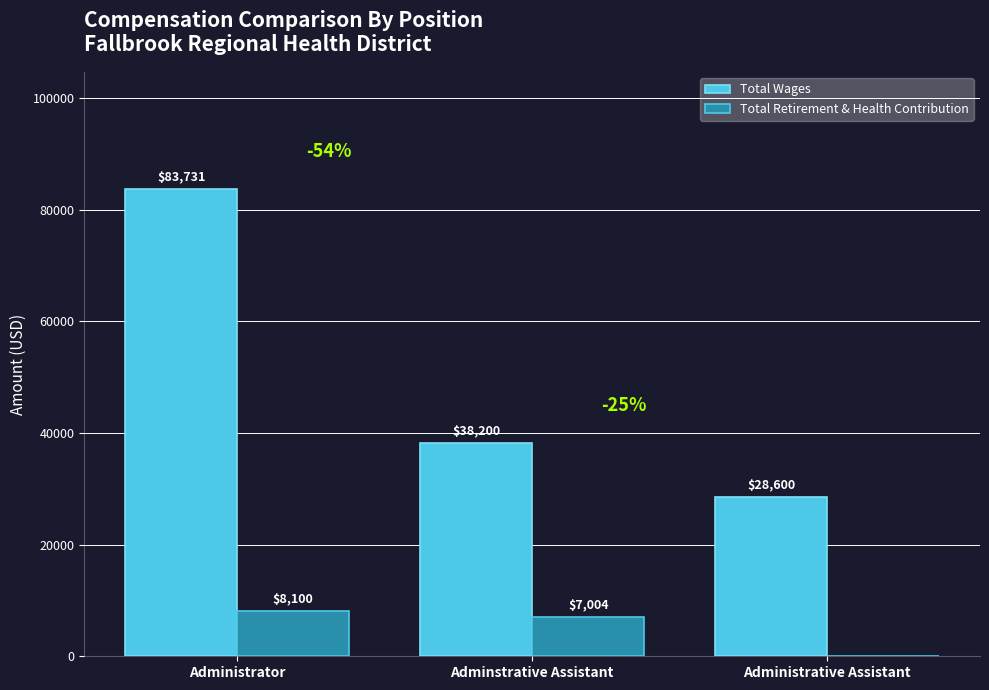

Where is Total Retirement & Health Contribution nearest to the value 4050?

Adminstrative Assistant